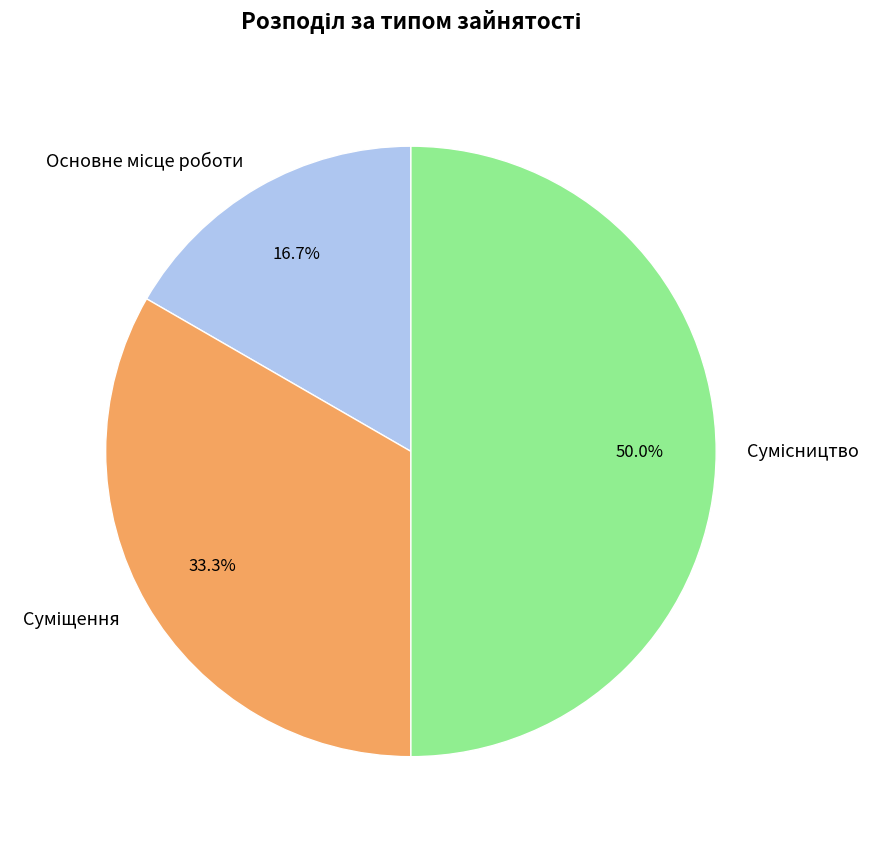

How many segments does this pie chart have?

3